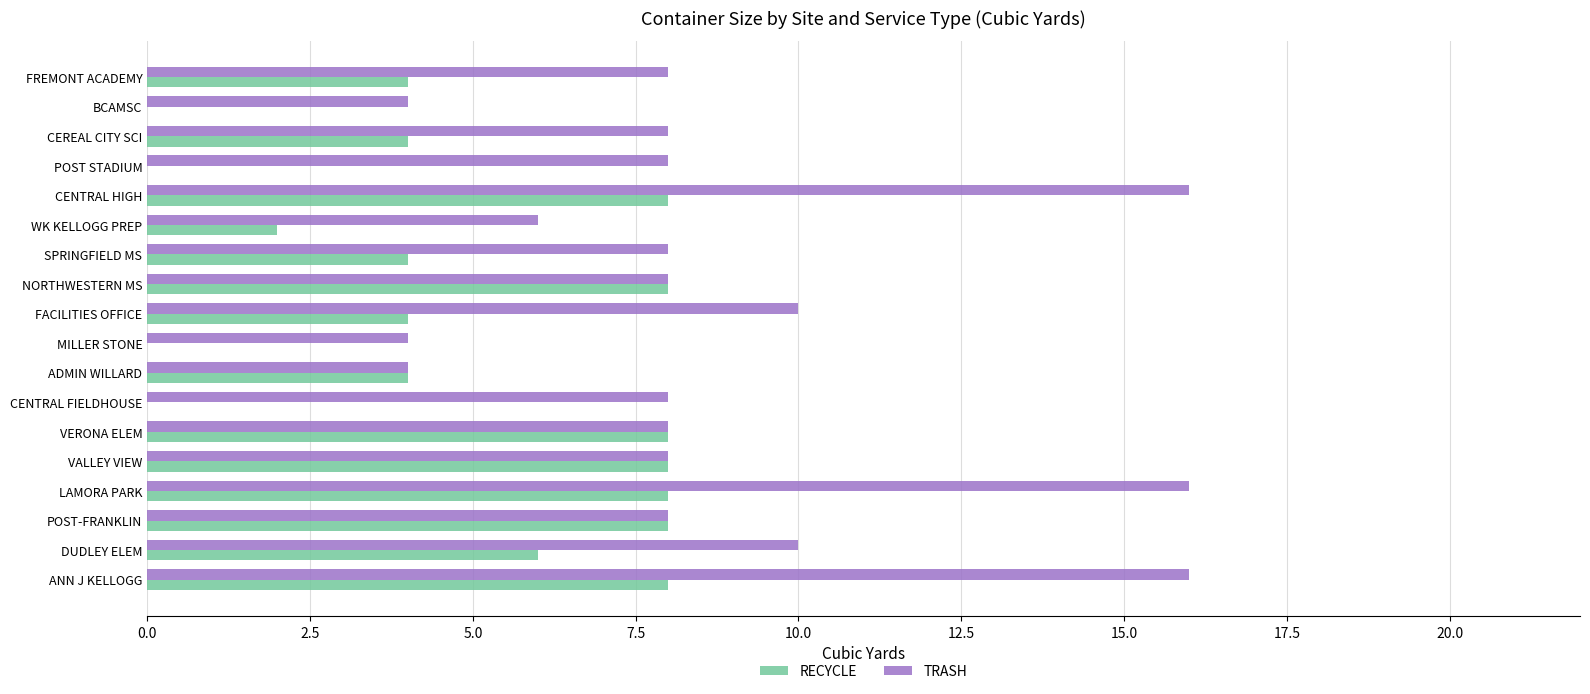

What is the approximate value of TRASH at CENTRAL HIGH?

16